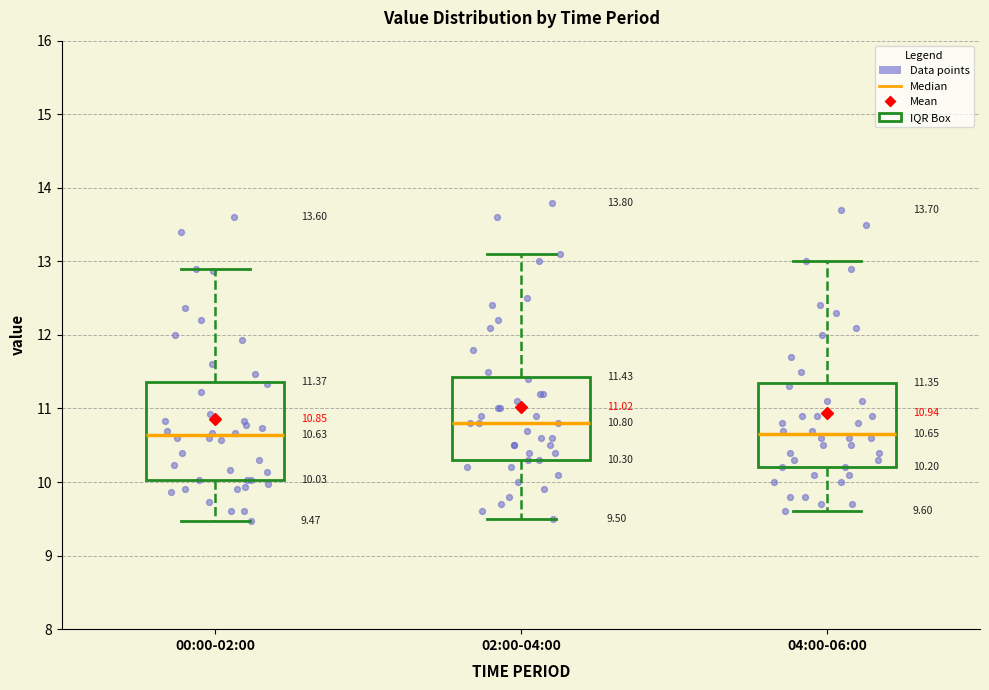

Which box's median line is the highest?

02:00-04:00